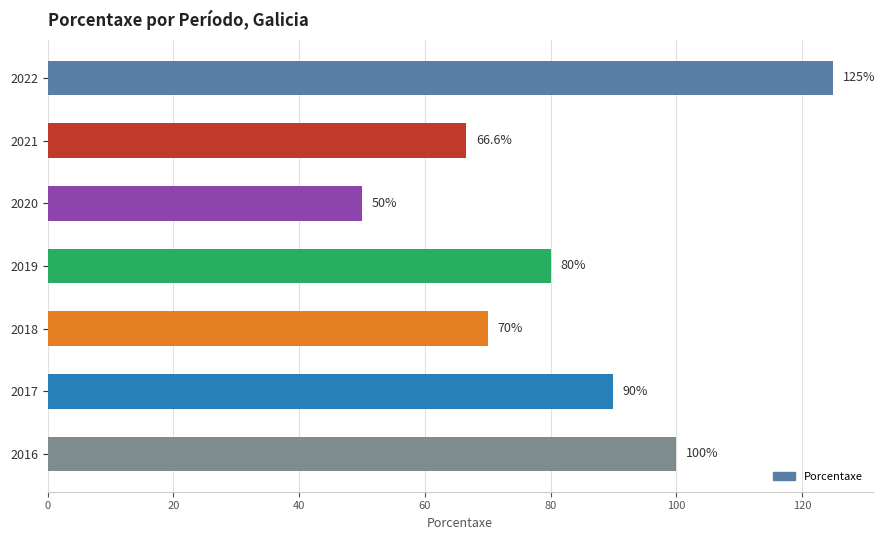

Are the bars horizontal?

Yes